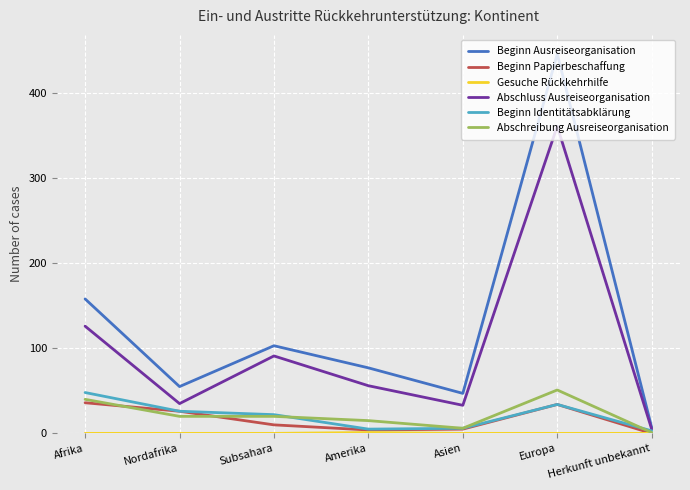

What position from the left is Europa?

6